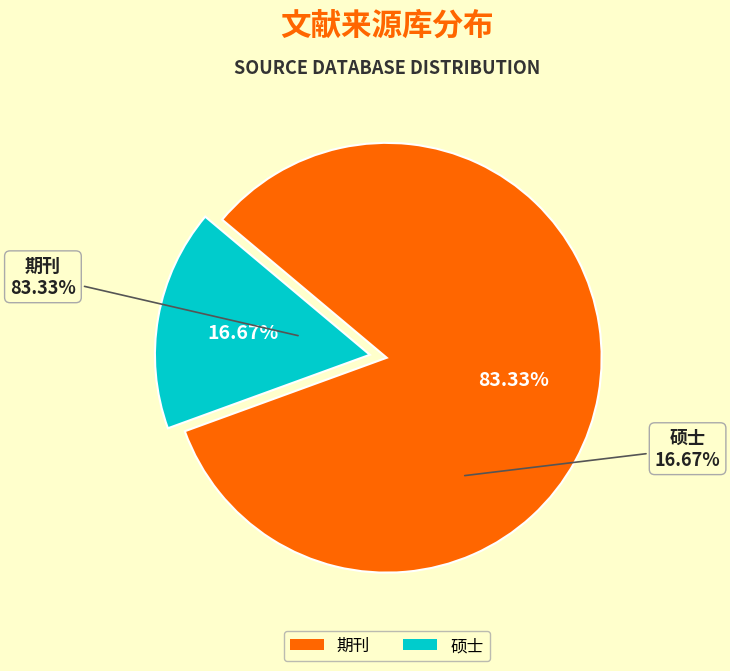

Rank the categories by value from highest to lowest.

期刊, 硕士